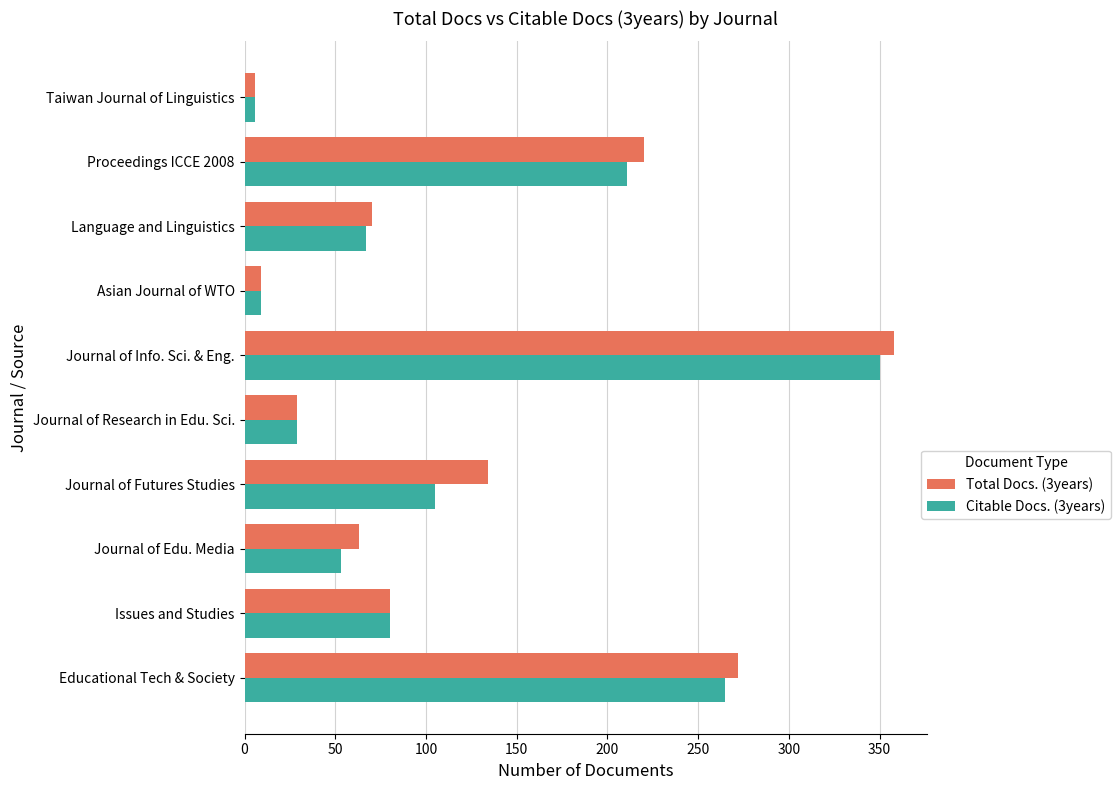

At which category is the sum across all series the highest?

Journal of Info. Sci. & Eng.